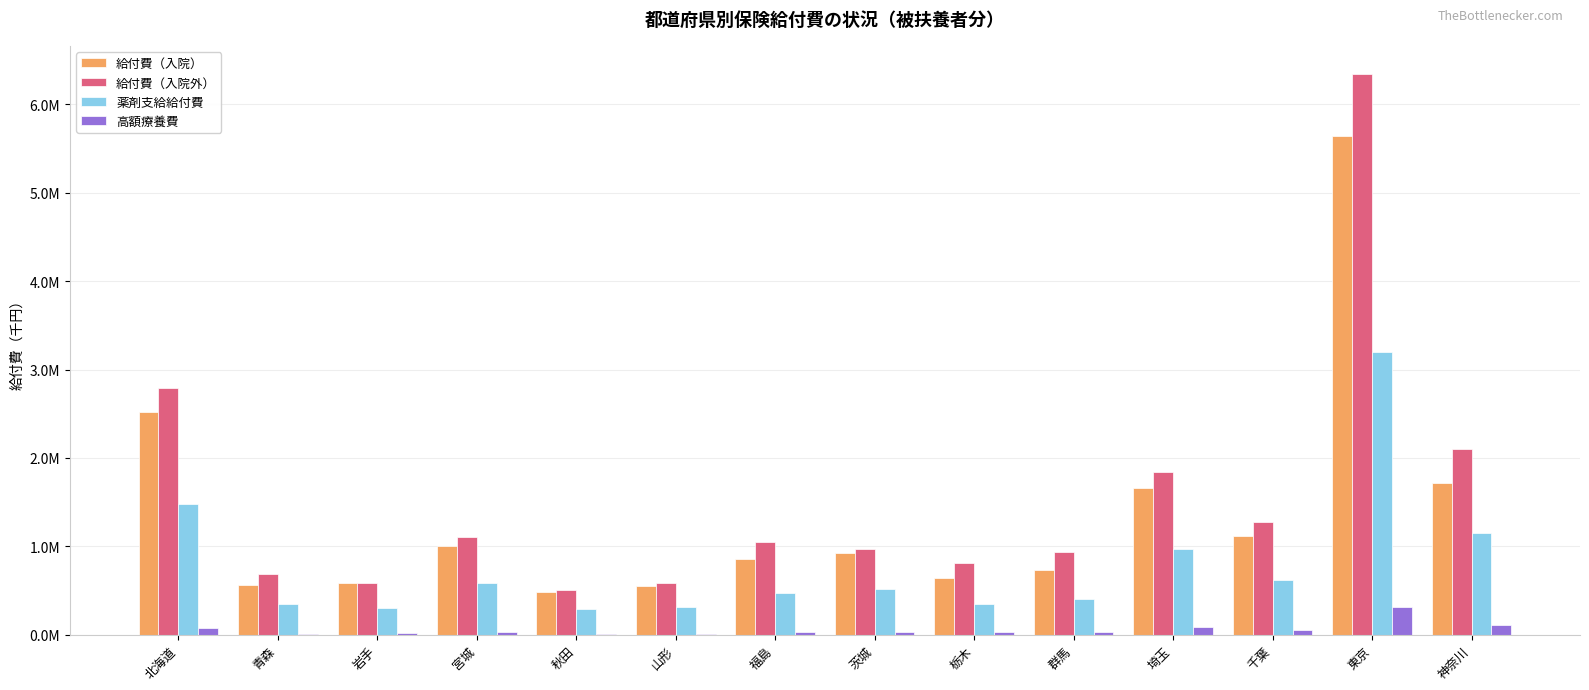

The value of 給付費（入院外） at 福島 is 1051072.1. True or false?

True